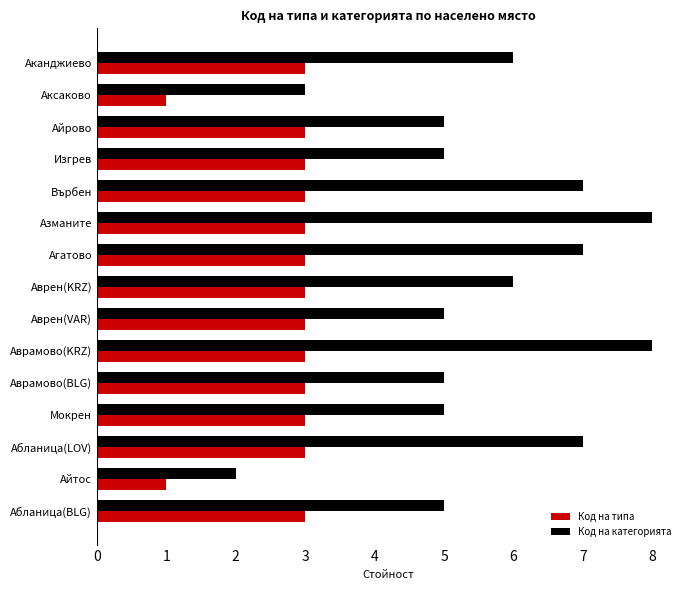

Is it true that Код на типа equals 3 at Абланица(LOV)?

True